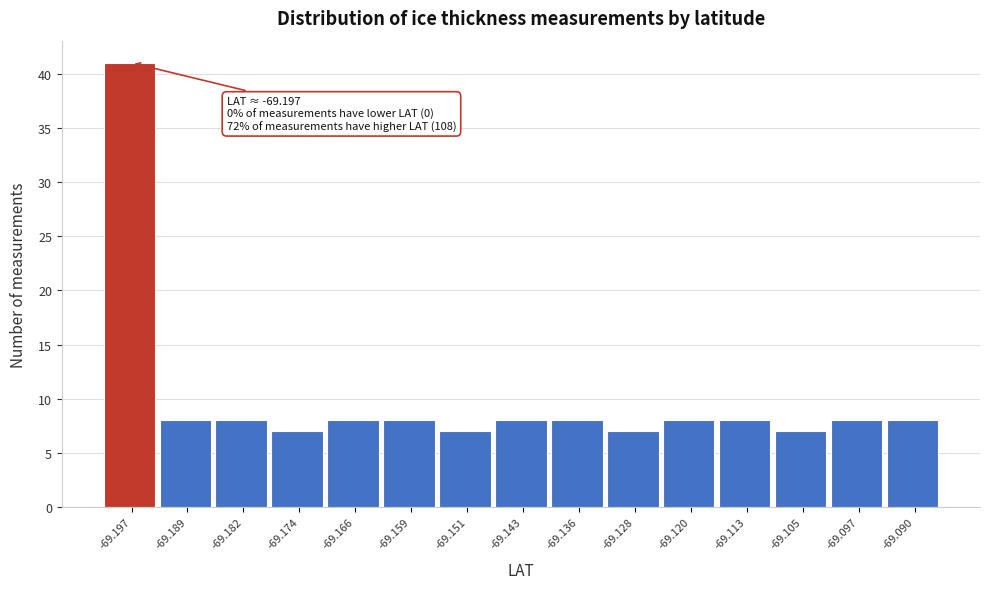

Over which range of the x-axis is the bar tallest?

-69.201 to -69.193